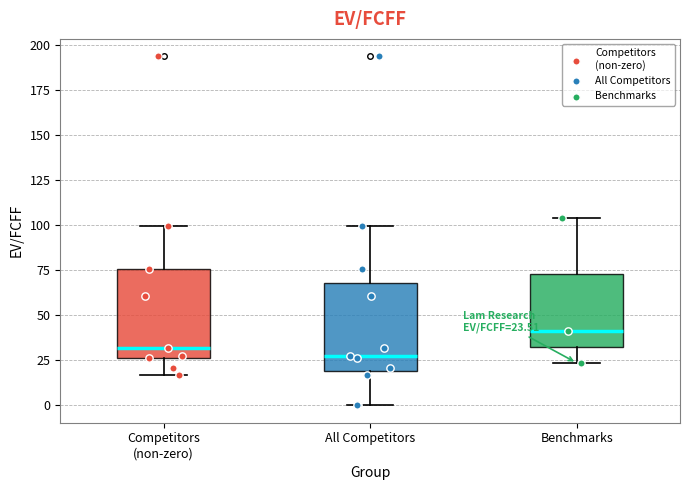

Which box's median line is the highest?

Benchmarks